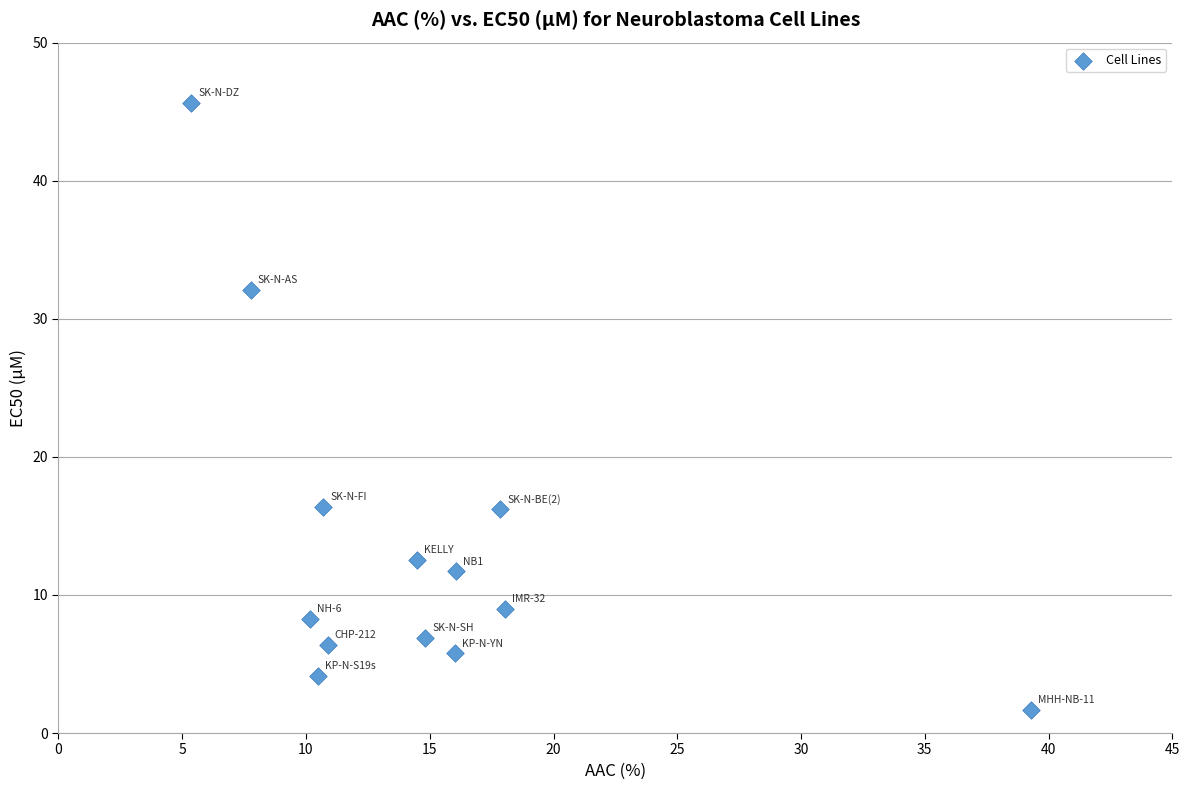

What is the range of X values (max minus min)?

33.9